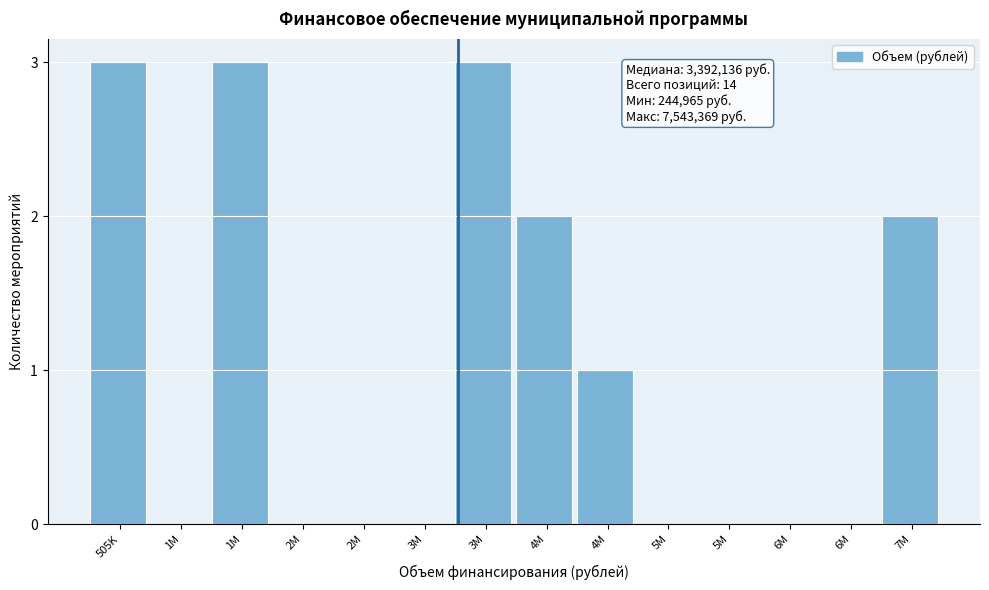

How many data points does each series have?

14